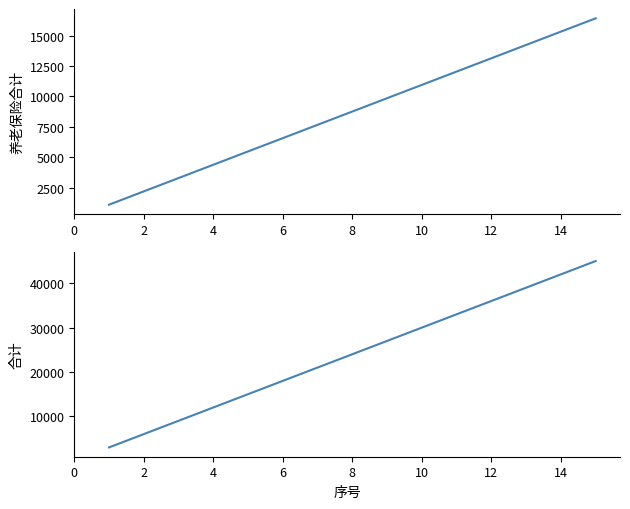

What is the difference between the second highest and minimum values in the 合计 series?

38985.2